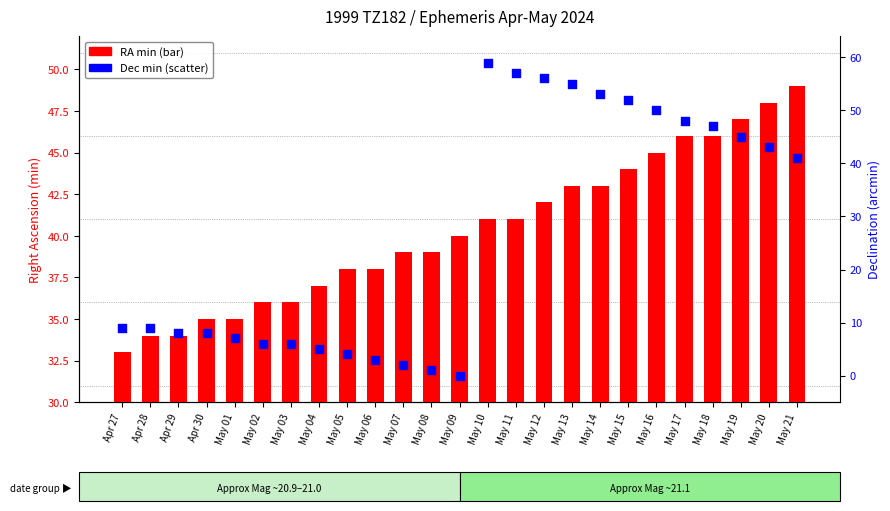

What is the total value across all series at May 17?

94